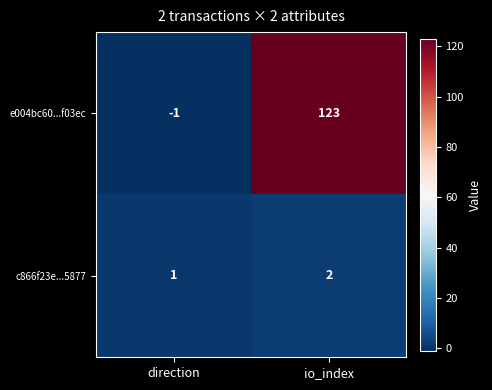

What is the maximum value for e004bc60...f03ec?

123